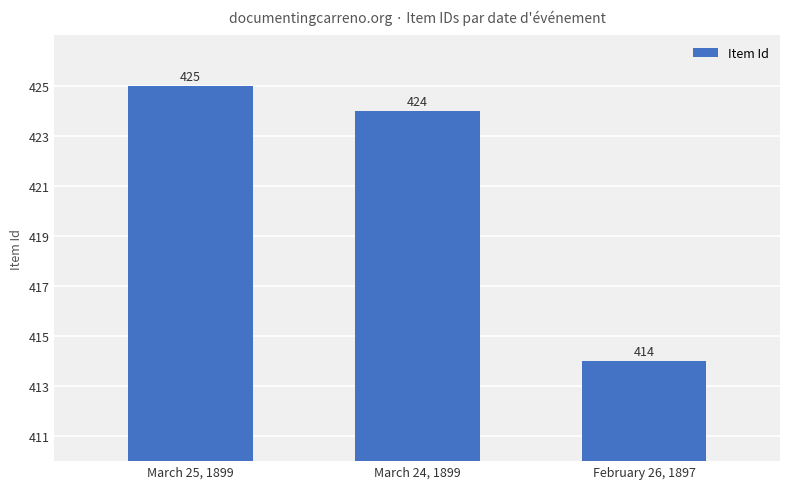

How many bars are there in total?

3